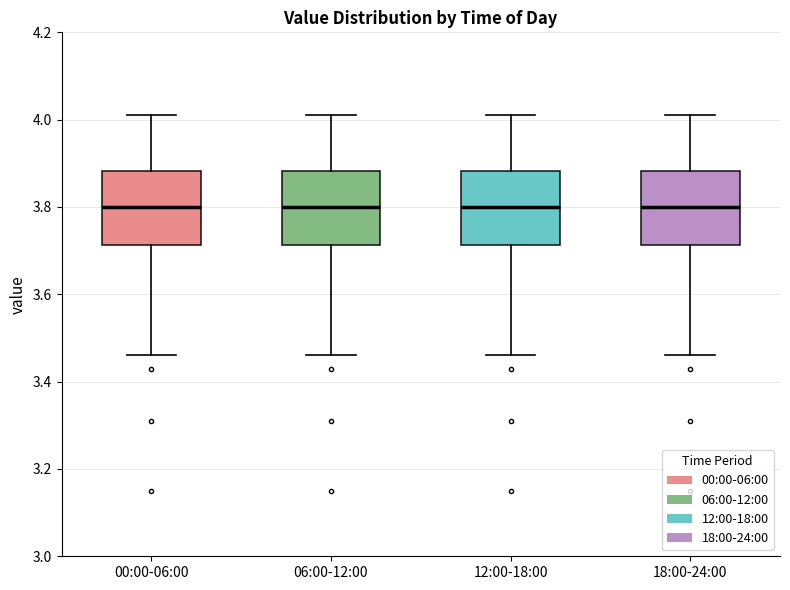

Reading left to right, read every box against the y-axis: the position of its median line, the range the box covers, and the ends of its whiskers. The values are not printed on the chart, so give them approximately, as read against the axis.

00:00-06:00: median 3.80, box 3.72 to 3.88, whiskers 3.46 to 4.02
06:00-12:00: median 3.80, box 3.72 to 3.88, whiskers 3.46 to 4.02
12:00-18:00: median 3.80, box 3.72 to 3.88, whiskers 3.46 to 4.02
18:00-24:00: median 3.80, box 3.72 to 3.88, whiskers 3.46 to 4.02